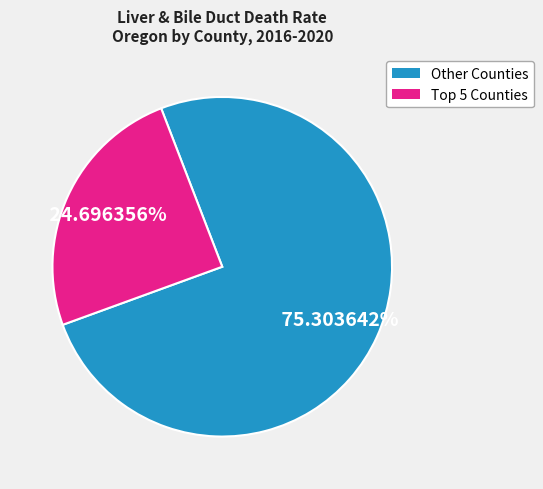

Does any single category account for the majority?

Yes